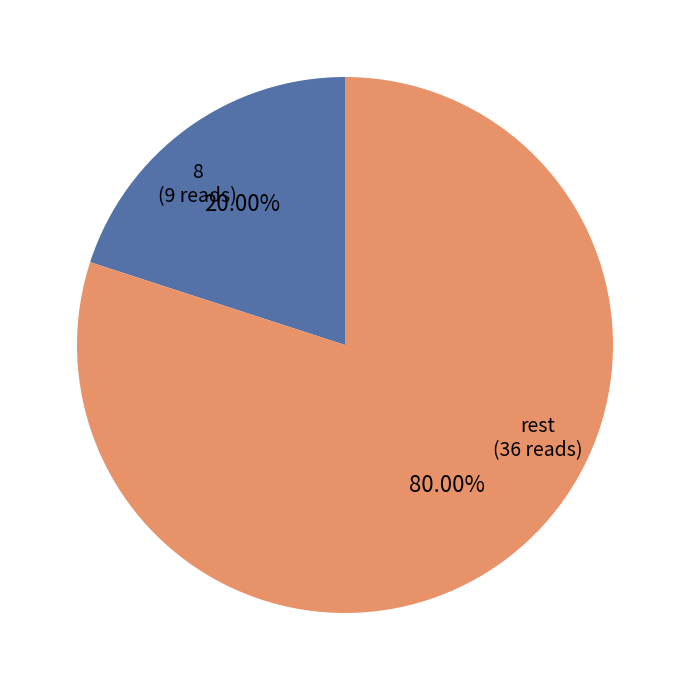

Is there any slice that represents more than half of the pie?

Yes